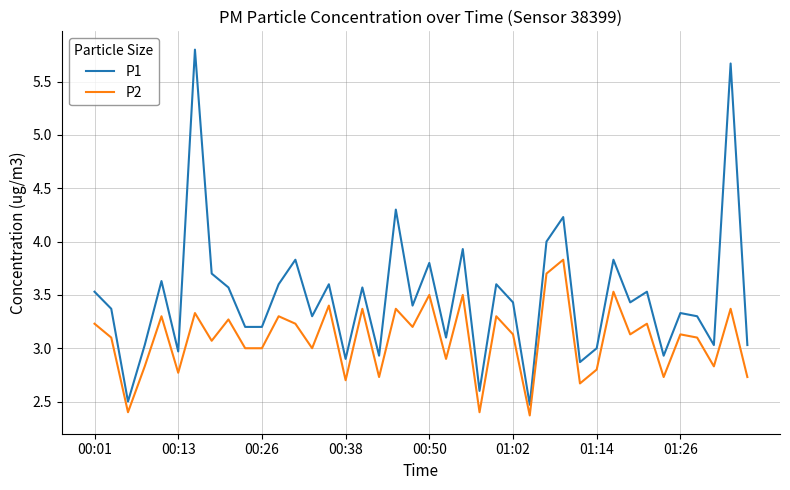

Which series has the largest total across all categories?

P1